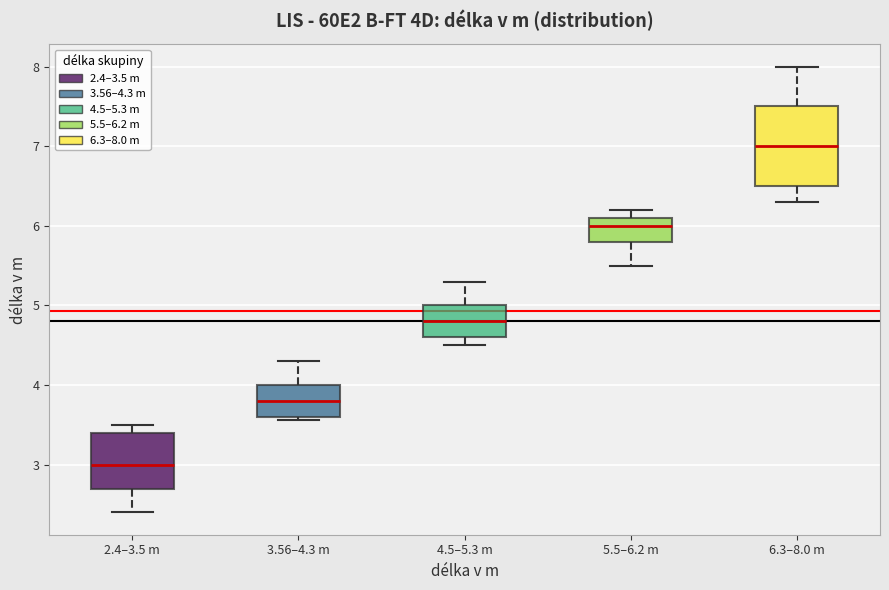

Where is the lower edge of the box for 4.5–5.3 m on the y-axis? The values are not printed on the chart, so give them approximately, as read against the axis.

4.6